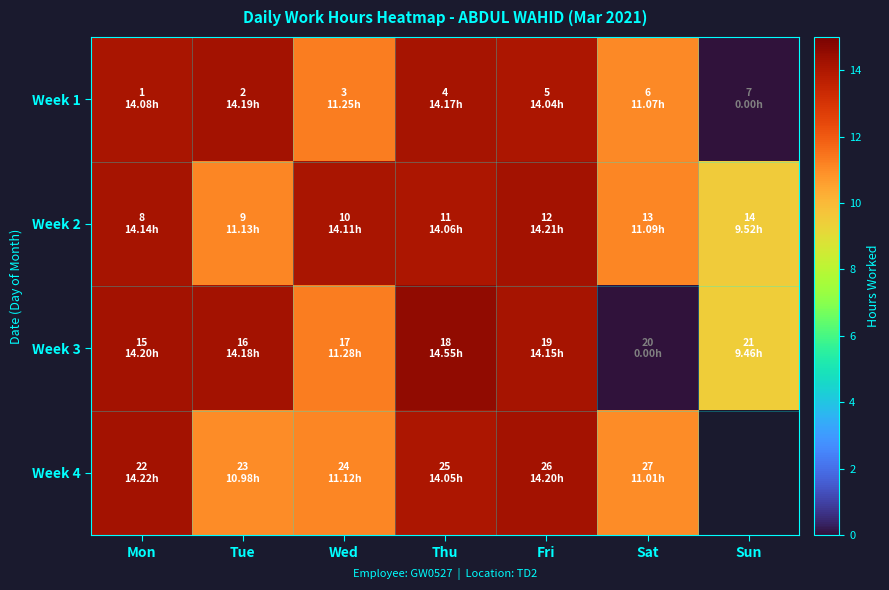

Count the number of data series in this chart.

4